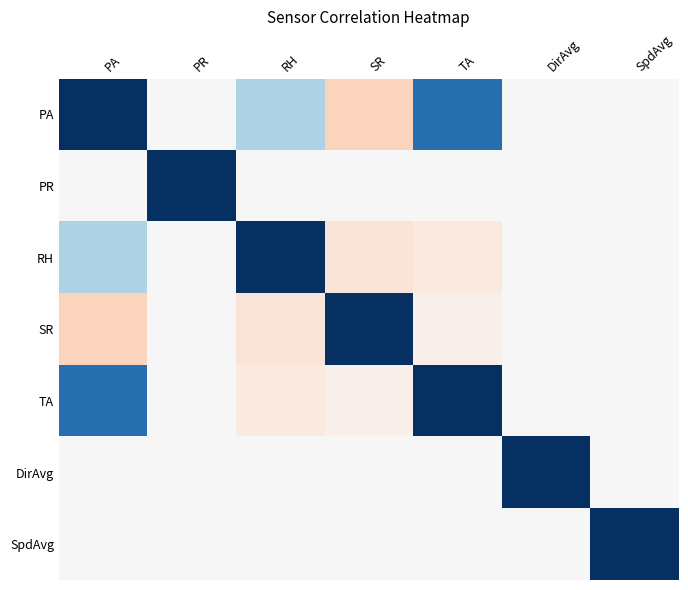

At PA, list the series in order from smallest to largest.

SR, PR, DirAvg, SpdAvg, RH, TA, PA